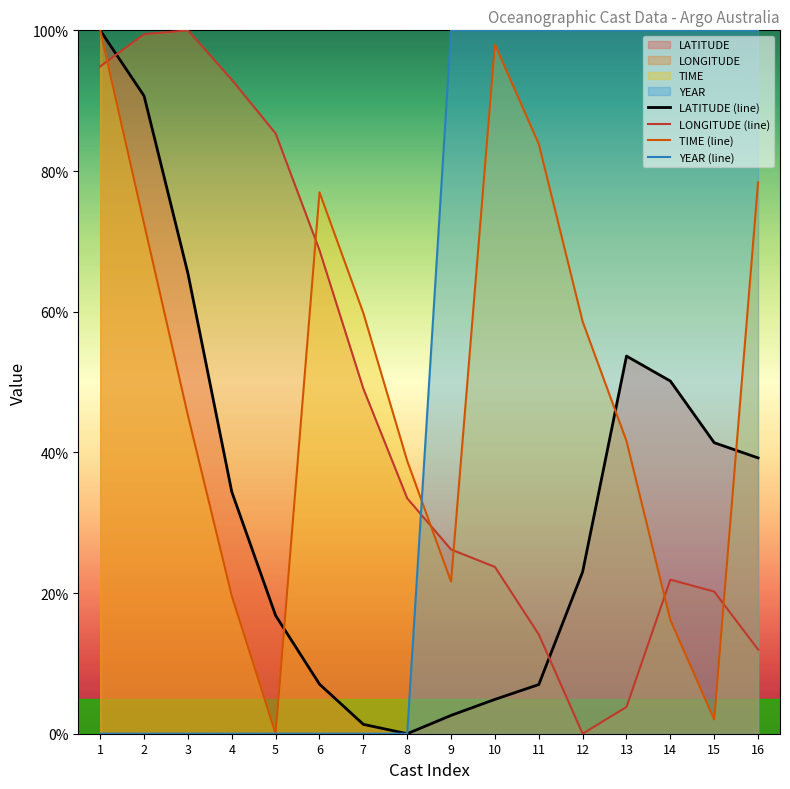

Reading right to left, transcribe all the data shown in this chart.

LATITUDE (line): 16=39.2	15=41.4	14=50.1	13=53.7	12=23.0	11=7.0	10=4.9	9=2.6	8=0.0	7=1.3	6=7.0	5=16.8	4=34.4	3=65.4	2=90.7	1=100.0
LONGITUDE (line): 16=12.0	15=20.2	14=21.9	13=3.8	12=0.0	11=14.1	10=23.7	9=26.2	8=33.5	7=49.1	6=68.7	5=85.3	4=93.0	3=100.0	2=99.4	1=94.9
TIME (line): 16=78.4	15=2.0	14=16.2	13=41.6	12=58.6	11=83.8	10=98.0	9=21.6	8=38.8	7=59.8	6=77.0	5=0.0	4=19.6	3=45.3	2=72.5	1=100.0
YEAR (line): 16=100.0	15=100.0	14=100.0	13=100.0	12=100.0	11=100.0	10=100.0	9=100.0	8=0.0	7=0.0	6=0.0	5=0.0	4=0.0	3=0.0	2=0.0	1=0.0